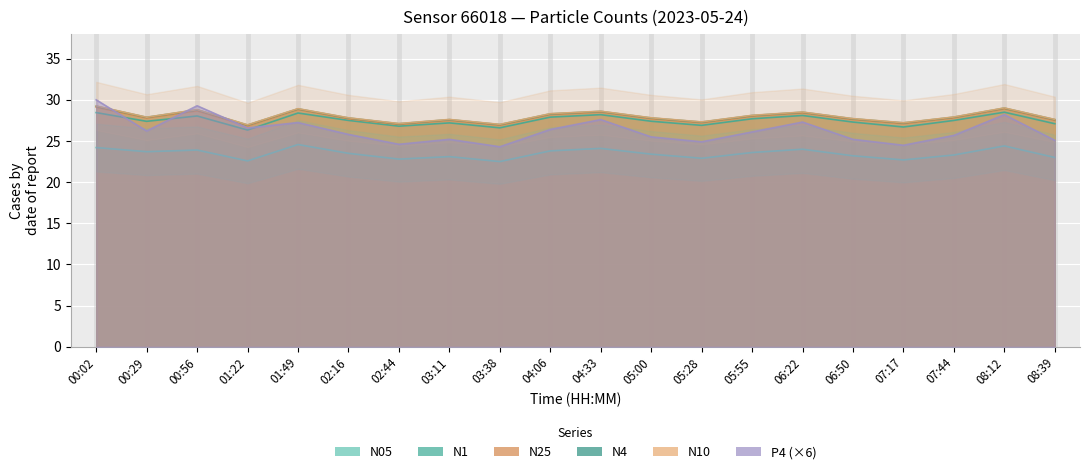

What is the value of the P4 point at the 17th from the left?

24.5